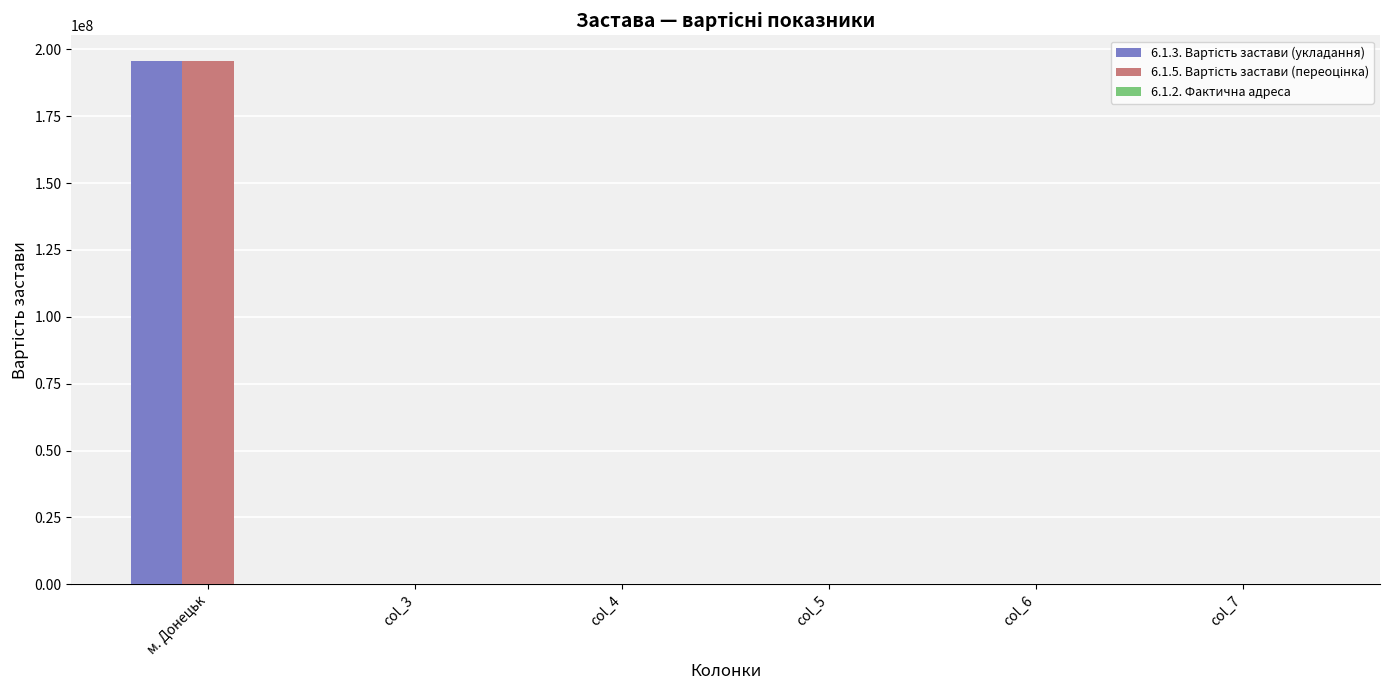

Count the number of data series in this chart.

2